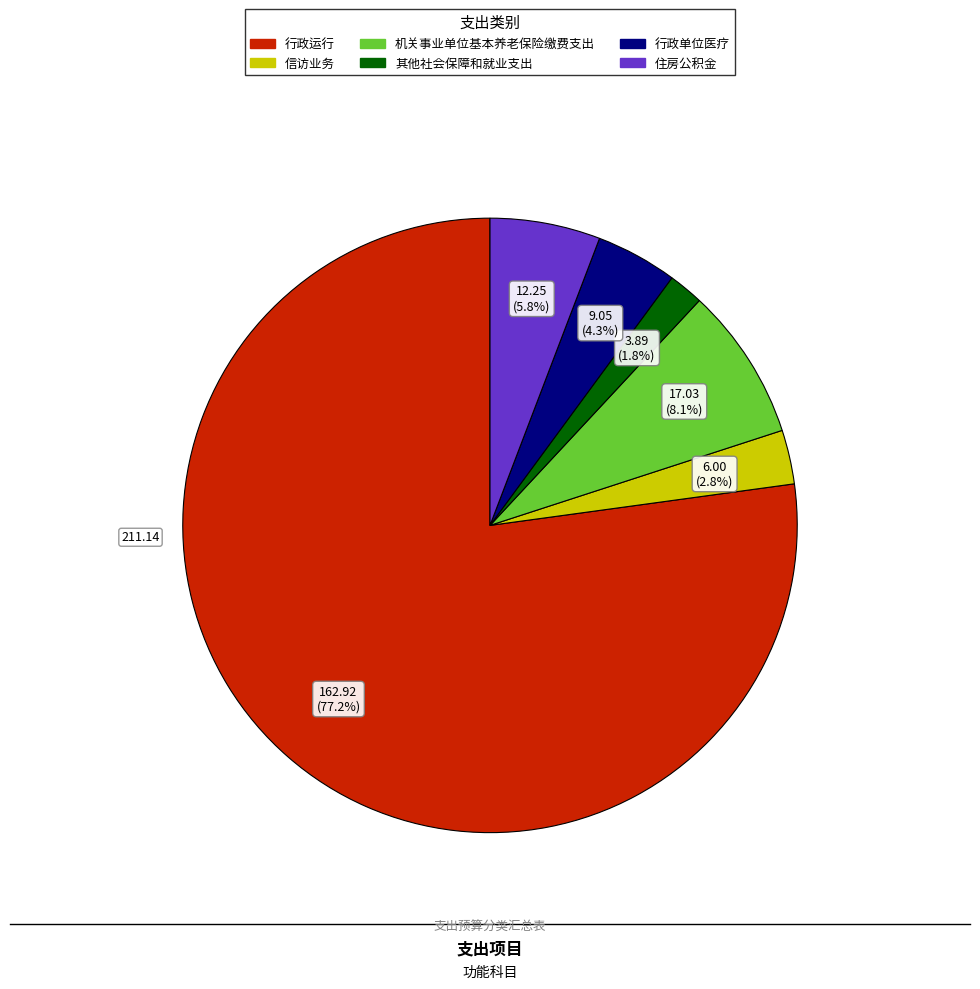

To the nearest percent, what portion does 行政运行 represent?

77%